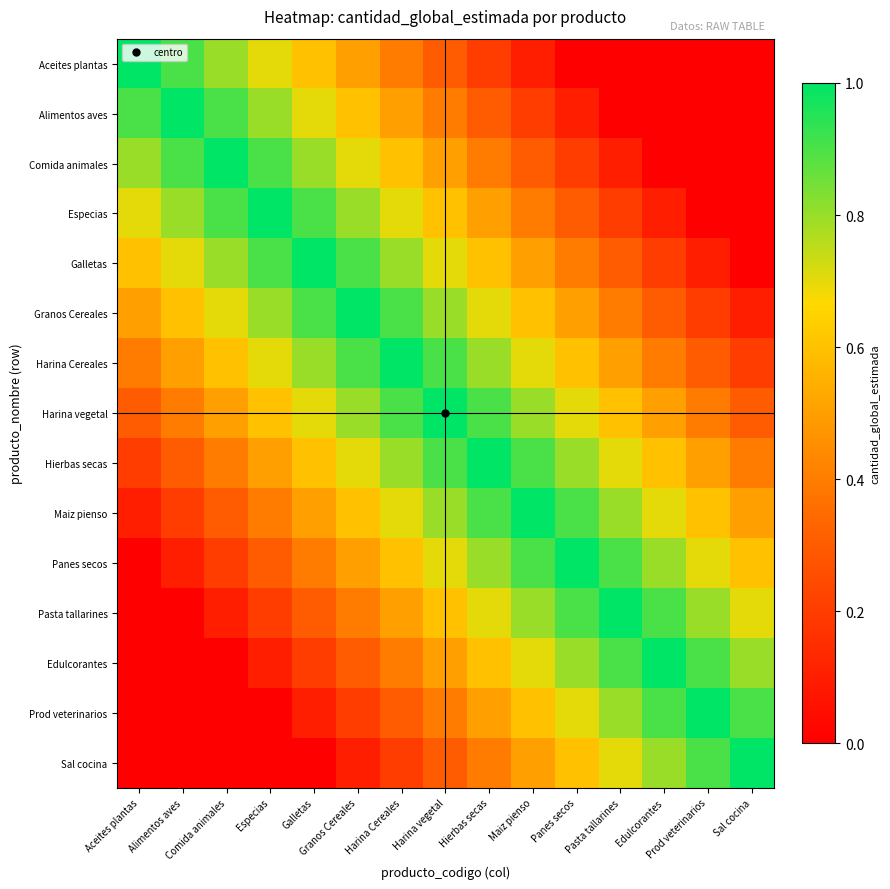

Reading right to left, extract all data points from this chart.

Aceites plantas: Sal cocina=0.0	Prod veterinarios=0.0	Edulcorantes=0.0	Pasta tallarines=0.0	Panes secos=0.0	Maiz pienso=0.1	Hierbas secas=0.2	Harina vegetal=0.3	Harina Cereales=0.4	Granos Cereales=0.5	Galletas=0.6	Especias=0.7	Comida animales=0.8	Alimentos aves=0.9	Aceites plantas=1.0
Alimentos aves: Sal cocina=0.0	Prod veterinarios=0.0	Edulcorantes=0.0	Pasta tallarines=0.0	Panes secos=0.1	Maiz pienso=0.2	Hierbas secas=0.3	Harina vegetal=0.4	Harina Cereales=0.5	Granos Cereales=0.6	Galletas=0.7	Especias=0.8	Comida animales=0.9	Alimentos aves=1.0	Aceites plantas=0.9
Comida animales: Sal cocina=0.0	Prod veterinarios=0.0	Edulcorantes=0.0	Pasta tallarines=0.1	Panes secos=0.2	Maiz pienso=0.3	Hierbas secas=0.4	Harina vegetal=0.5	Harina Cereales=0.6	Granos Cereales=0.7	Galletas=0.8	Especias=0.9	Comida animales=1.0	Alimentos aves=0.9	Aceites plantas=0.8
Especias: Sal cocina=0.0	Prod veterinarios=0.0	Edulcorantes=0.1	Pasta tallarines=0.2	Panes secos=0.3	Maiz pienso=0.4	Hierbas secas=0.5	Harina vegetal=0.6	Harina Cereales=0.7	Granos Cereales=0.8	Galletas=0.9	Especias=1.0	Comida animales=0.9	Alimentos aves=0.8	Aceites plantas=0.7
Galletas: Sal cocina=0.0	Prod veterinarios=0.1	Edulcorantes=0.2	Pasta tallarines=0.3	Panes secos=0.4	Maiz pienso=0.5	Hierbas secas=0.6	Harina vegetal=0.7	Harina Cereales=0.8	Granos Cereales=0.9	Galletas=1.0	Especias=0.9	Comida animales=0.8	Alimentos aves=0.7	Aceites plantas=0.6
Granos Cereales: Sal cocina=0.1	Prod veterinarios=0.2	Edulcorantes=0.3	Pasta tallarines=0.4	Panes secos=0.5	Maiz pienso=0.6	Hierbas secas=0.7	Harina vegetal=0.8	Harina Cereales=0.9	Granos Cereales=1.0	Galletas=0.9	Especias=0.8	Comida animales=0.7	Alimentos aves=0.6	Aceites plantas=0.5
Harina Cereales: Sal cocina=0.2	Prod veterinarios=0.3	Edulcorantes=0.4	Pasta tallarines=0.5	Panes secos=0.6	Maiz pienso=0.7	Hierbas secas=0.8	Harina vegetal=0.9	Harina Cereales=1.0	Granos Cereales=0.9	Galletas=0.8	Especias=0.7	Comida animales=0.6	Alimentos aves=0.5	Aceites plantas=0.4
Harina vegetal: Sal cocina=0.3	Prod veterinarios=0.4	Edulcorantes=0.5	Pasta tallarines=0.6	Panes secos=0.7	Maiz pienso=0.8	Hierbas secas=0.9	Harina vegetal=1.0	Harina Cereales=0.9	Granos Cereales=0.8	Galletas=0.7	Especias=0.6	Comida animales=0.5	Alimentos aves=0.4	Aceites plantas=0.3
Hierbas secas: Sal cocina=0.4	Prod veterinarios=0.5	Edulcorantes=0.6	Pasta tallarines=0.7	Panes secos=0.8	Maiz pienso=0.9	Hierbas secas=1.0	Harina vegetal=0.9	Harina Cereales=0.8	Granos Cereales=0.7	Galletas=0.6	Especias=0.5	Comida animales=0.4	Alimentos aves=0.3	Aceites plantas=0.2
Maiz pienso: Sal cocina=0.5	Prod veterinarios=0.6	Edulcorantes=0.7	Pasta tallarines=0.8	Panes secos=0.9	Maiz pienso=1.0	Hierbas secas=0.9	Harina vegetal=0.8	Harina Cereales=0.7	Granos Cereales=0.6	Galletas=0.5	Especias=0.4	Comida animales=0.3	Alimentos aves=0.2	Aceites plantas=0.1
Panes secos: Sal cocina=0.6	Prod veterinarios=0.7	Edulcorantes=0.8	Pasta tallarines=0.9	Panes secos=1.0	Maiz pienso=0.9	Hierbas secas=0.8	Harina vegetal=0.7	Harina Cereales=0.6	Granos Cereales=0.5	Galletas=0.4	Especias=0.3	Comida animales=0.2	Alimentos aves=0.1	Aceites plantas=0.0
Pasta tallarines: Sal cocina=0.7	Prod veterinarios=0.8	Edulcorantes=0.9	Pasta tallarines=1.0	Panes secos=0.9	Maiz pienso=0.8	Hierbas secas=0.7	Harina vegetal=0.6	Harina Cereales=0.5	Granos Cereales=0.4	Galletas=0.3	Especias=0.2	Comida animales=0.1	Alimentos aves=0.0	Aceites plantas=0.0
Edulcorantes: Sal cocina=0.8	Prod veterinarios=0.9	Edulcorantes=1.0	Pasta tallarines=0.9	Panes secos=0.8	Maiz pienso=0.7	Hierbas secas=0.6	Harina vegetal=0.5	Harina Cereales=0.4	Granos Cereales=0.3	Galletas=0.2	Especias=0.1	Comida animales=0.0	Alimentos aves=0.0	Aceites plantas=0.0
Prod veterinarios: Sal cocina=0.9	Prod veterinarios=1.0	Edulcorantes=0.9	Pasta tallarines=0.8	Panes secos=0.7	Maiz pienso=0.6	Hierbas secas=0.5	Harina vegetal=0.4	Harina Cereales=0.3	Granos Cereales=0.2	Galletas=0.1	Especias=0.0	Comida animales=0.0	Alimentos aves=0.0	Aceites plantas=0.0
Sal cocina: Sal cocina=1.0	Prod veterinarios=0.9	Edulcorantes=0.8	Pasta tallarines=0.7	Panes secos=0.6	Maiz pienso=0.5	Hierbas secas=0.4	Harina vegetal=0.3	Harina Cereales=0.2	Granos Cereales=0.1	Galletas=0.0	Especias=0.0	Comida animales=0.0	Alimentos aves=0.0	Aceites plantas=0.0